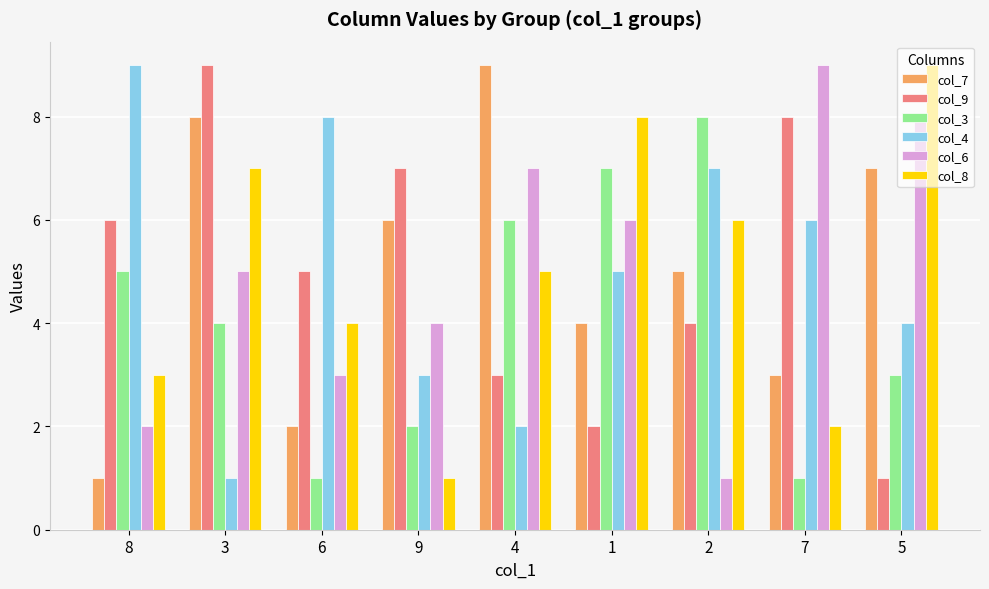

Which series changed the most between 6 and 7?

col_6